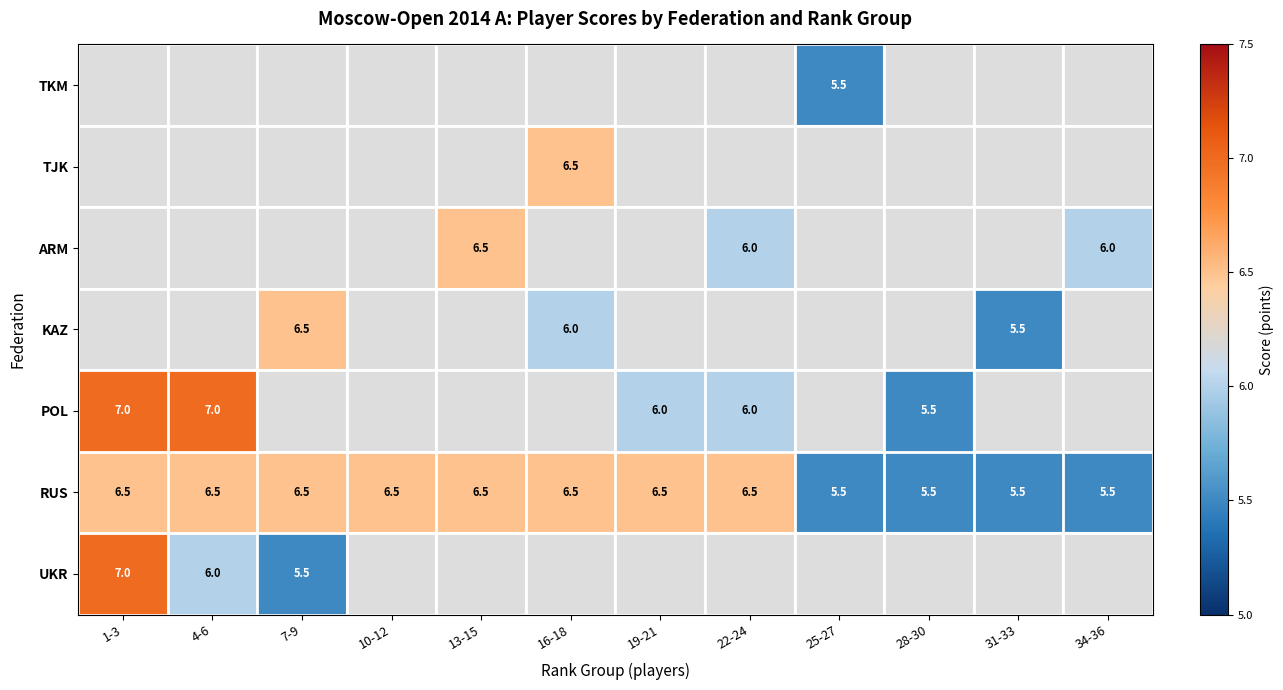

What is the sum of all RUS values?

74.0